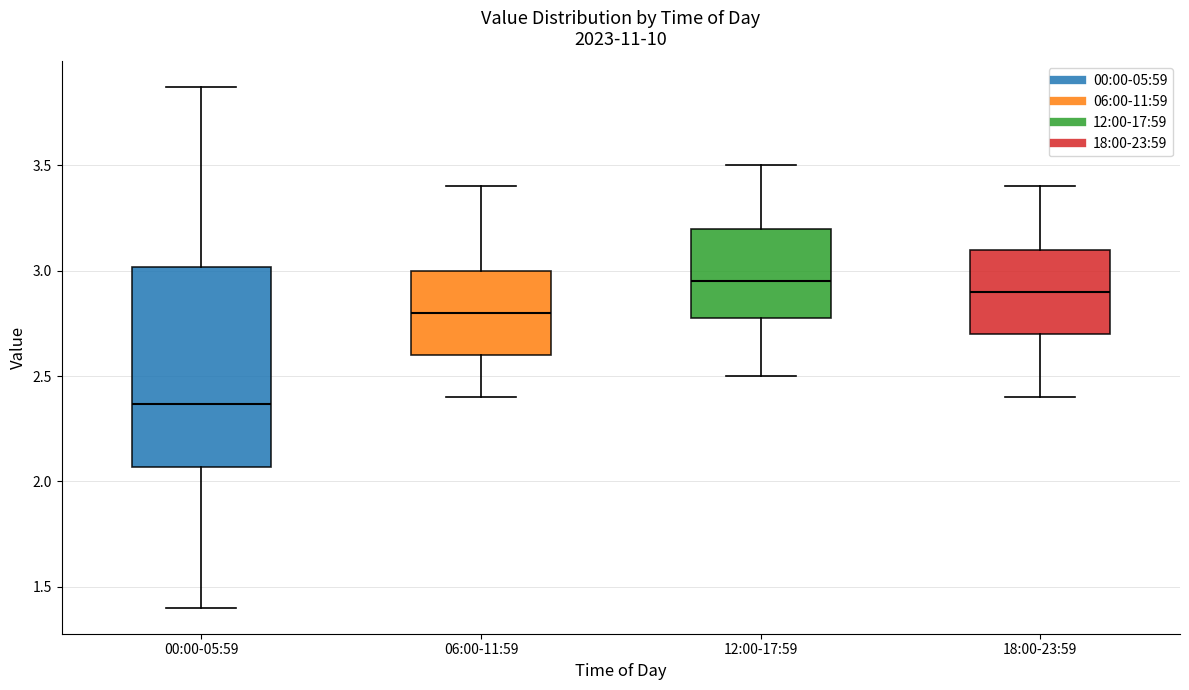

Where does the lower whisker of the box for 18:00-23:59 end on the y-axis? The values are not printed on the chart, so give them approximately, as read against the axis.

2.40